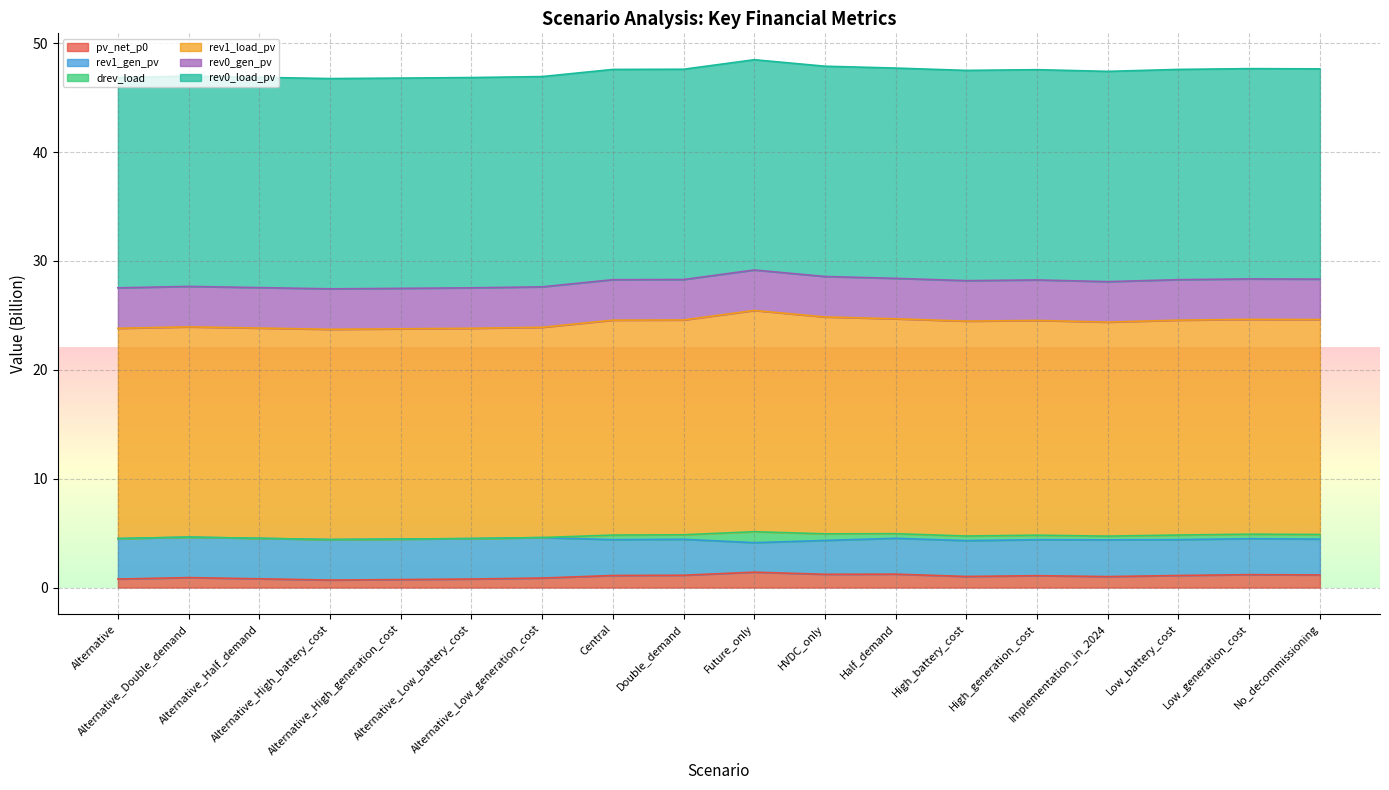

Which series has the widest spread of values?

rev1_gen_pv